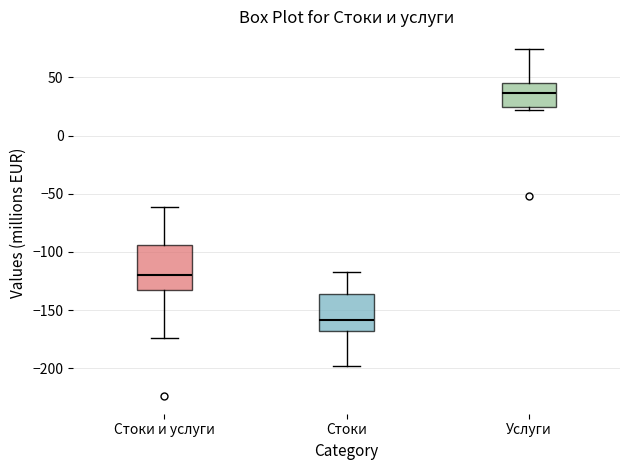

Which box's median line is the highest?

Услуги